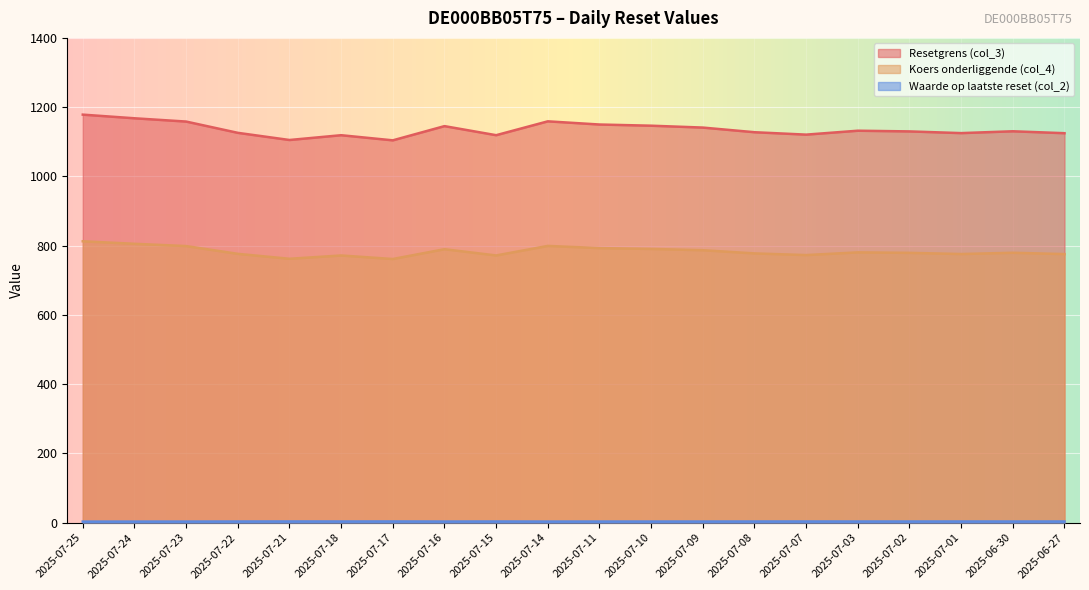

Reading left to right, transcribe all the data shown in this chart.

Resetgrens (col_3): 1178.4	1167.9	1158.4	1125.8	1105.2	1119.0	1104.2	1145.2	1119.0	1159.0	1149.9	1146.4	1141.0	1127.6	1120.7	1132.0	1130.0	1125.1	1130.3	1124.8
Koers onderliggende (col_4): 812.7	805.4	798.9	776.4	762.2	771.7	761.5	789.8	771.8	799.3	793.0	790.6	786.9	777.7	772.9	780.7	779.3	775.9	779.5	775.7
Waarde op laatste reset (col_2): 3.2	3.3	3.3	3.5	3.7	3.6	3.7	3.4	3.6	3.4	3.4	3.5	3.5	3.6	3.6	3.5	3.5	3.6	3.5	3.6